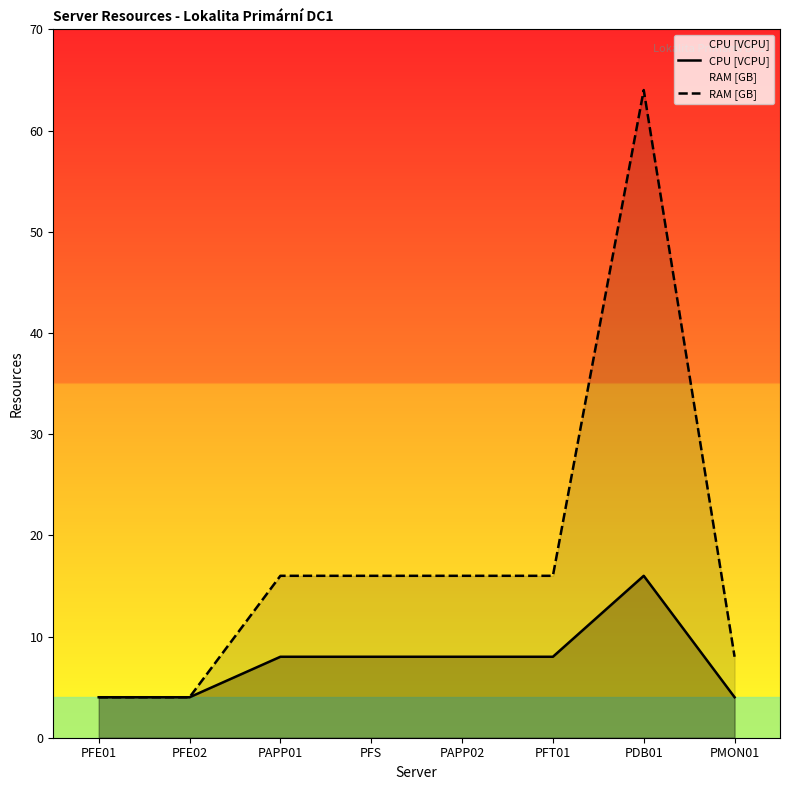

True or false: CPU [VCPU] and RAM [GB] intersect in this chart.

False